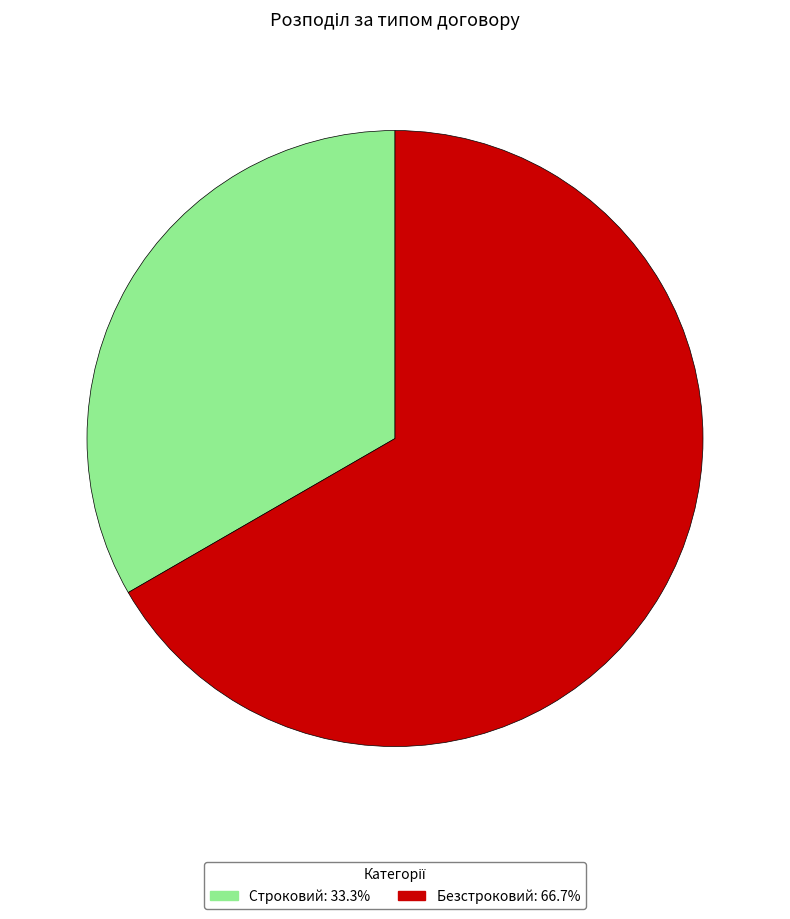

What is the largest slice in the pie chart?

Безстроковий